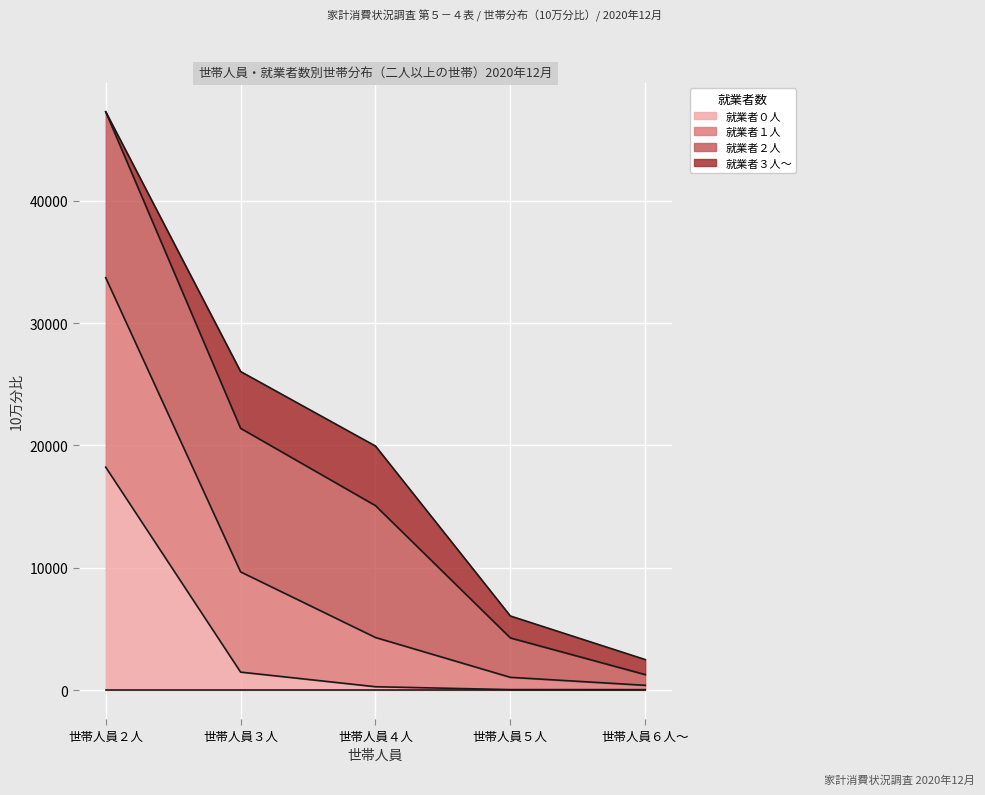

What is the sum of the 就業者０人 values at 世帯人員３人 and 世帯人員５人?

1514